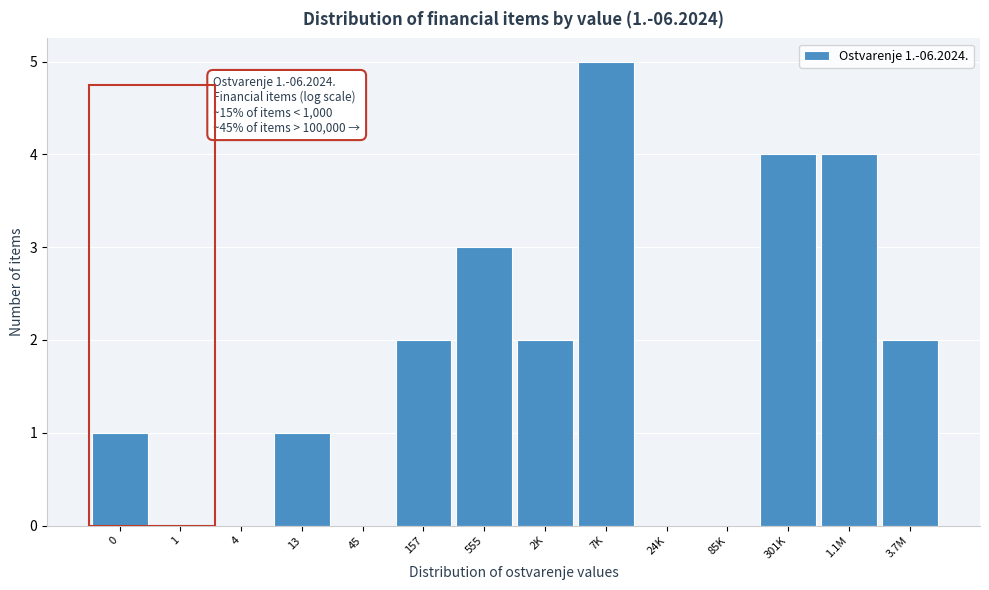

Reading left to right, transcribe all the data shown in this chart.

0=1	1=0	4=0	13=1	45=0	157=2	555=3	2K=2	7K=5	24K=0	85K=0	301K=4	1.1M=4	3.7M=2